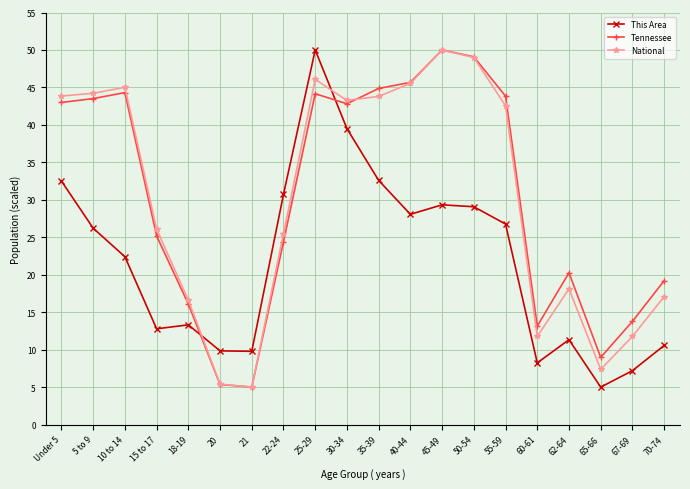

At which category does National reach its first local peak?

10 to 14